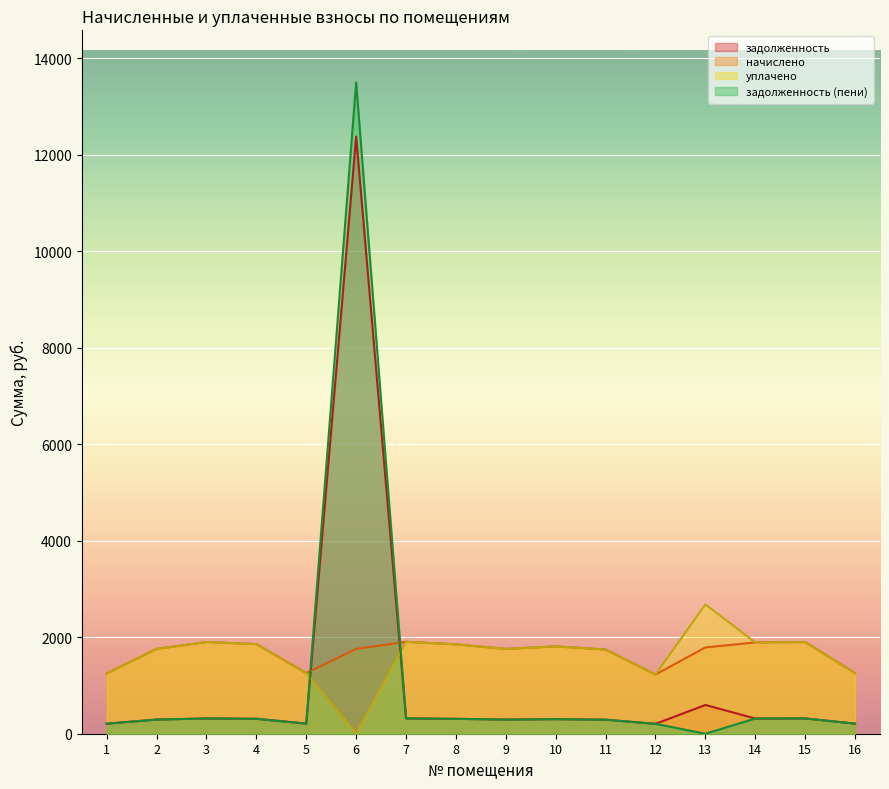

Between 5 and 14, which series saw the biggest shift?

начислено